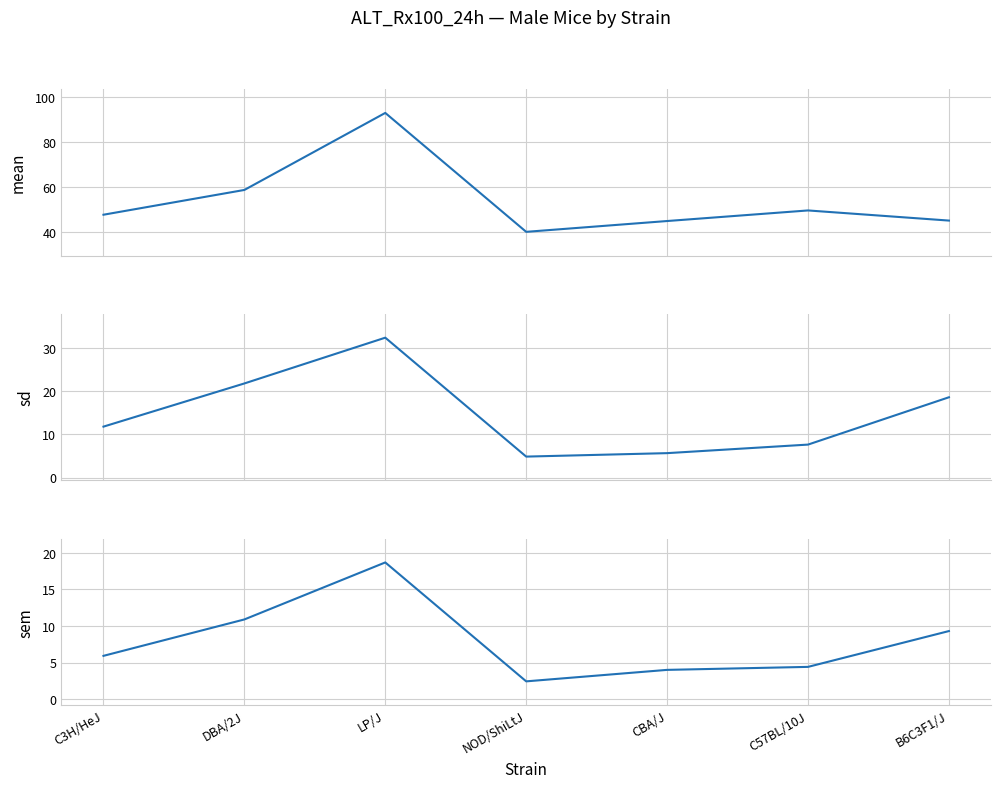

What is the label of the 1st point from the left?

C3H/HeJ